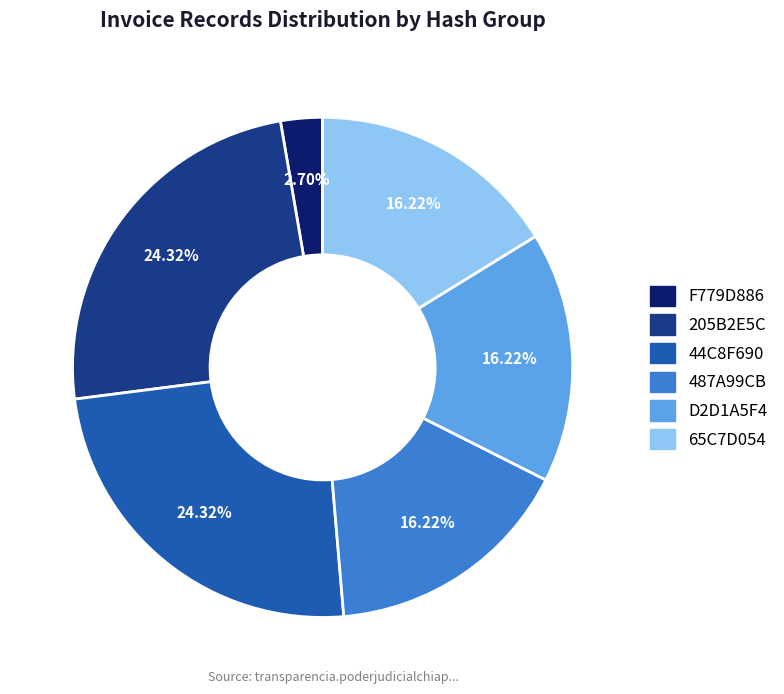

What is the ratio of the value at 44C8F690 to the value at 65C7D054?

1.5